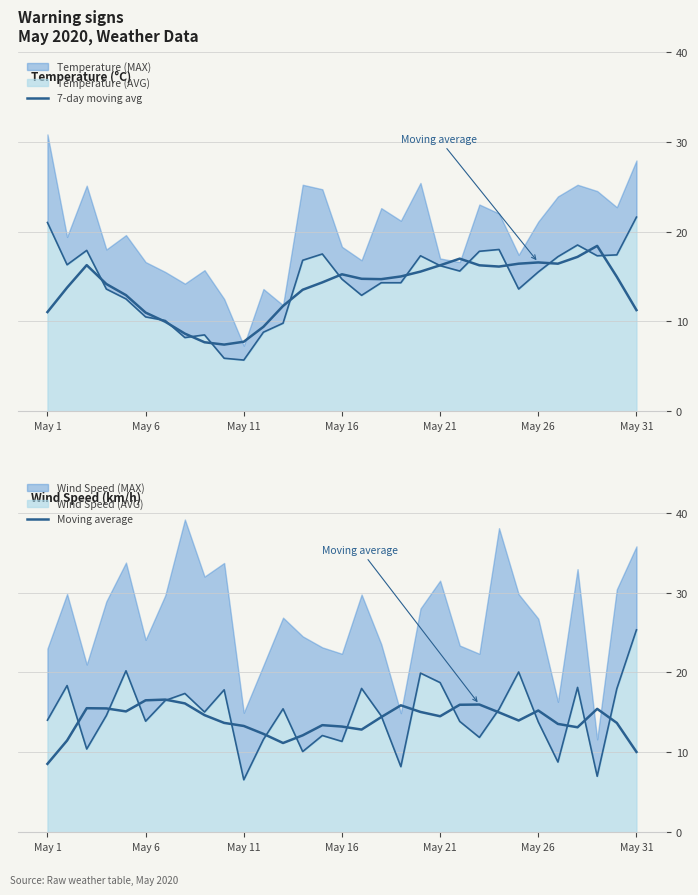

What is the average value of the Moving average series?

14.0